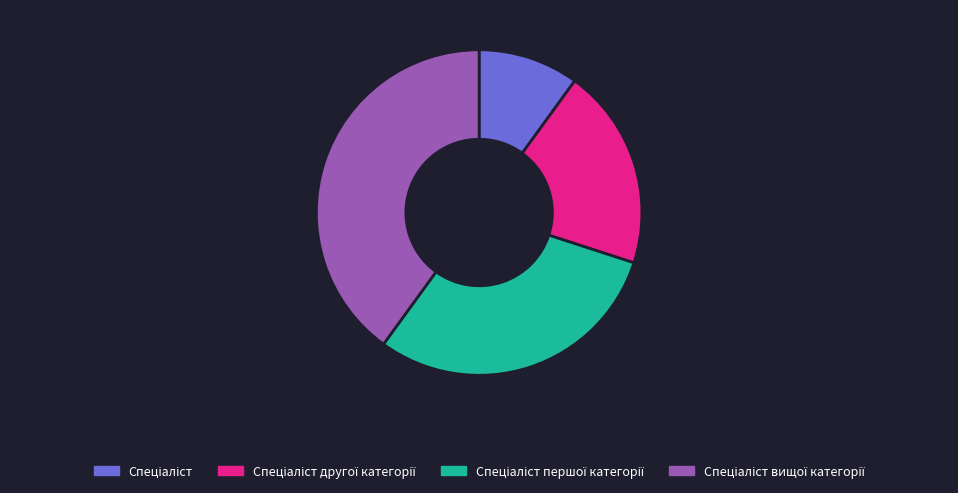

Does any single category account for the majority?

No